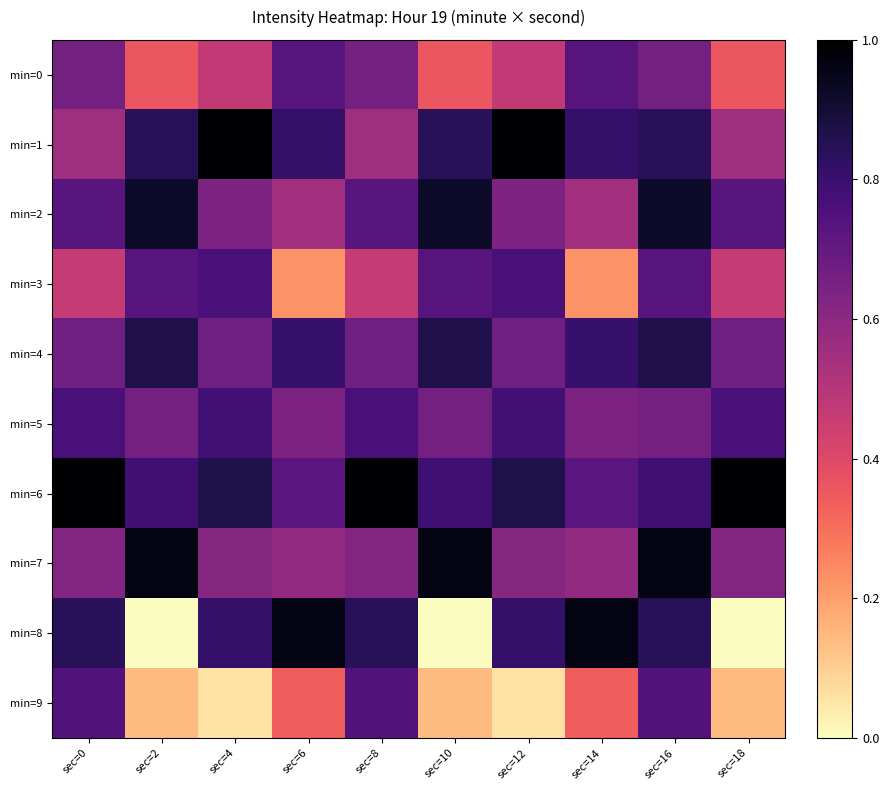

Between sec=18 and sec=16, which is larger?

sec=16